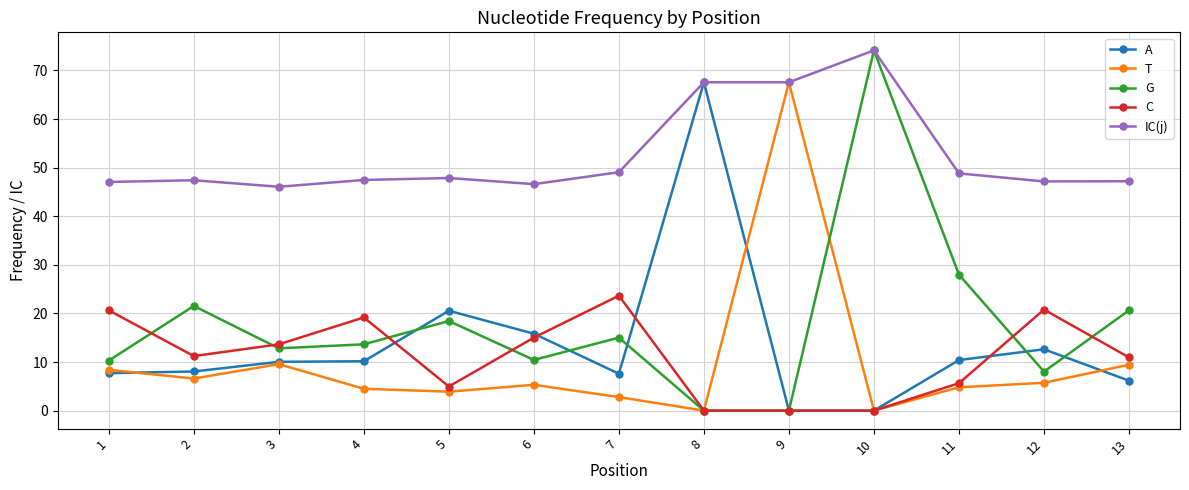

At which category does T reach its first local valley?

2